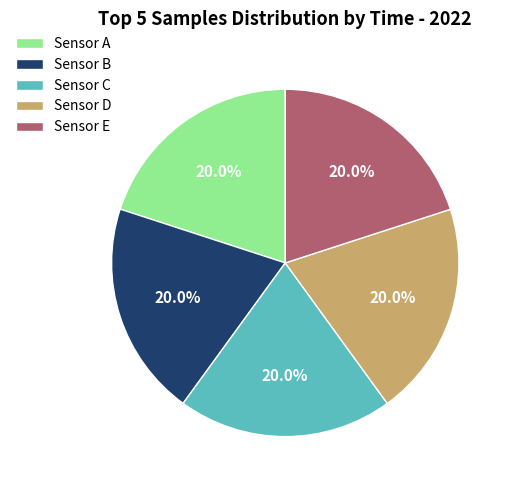

Is there any slice that represents more than half of the pie?

No